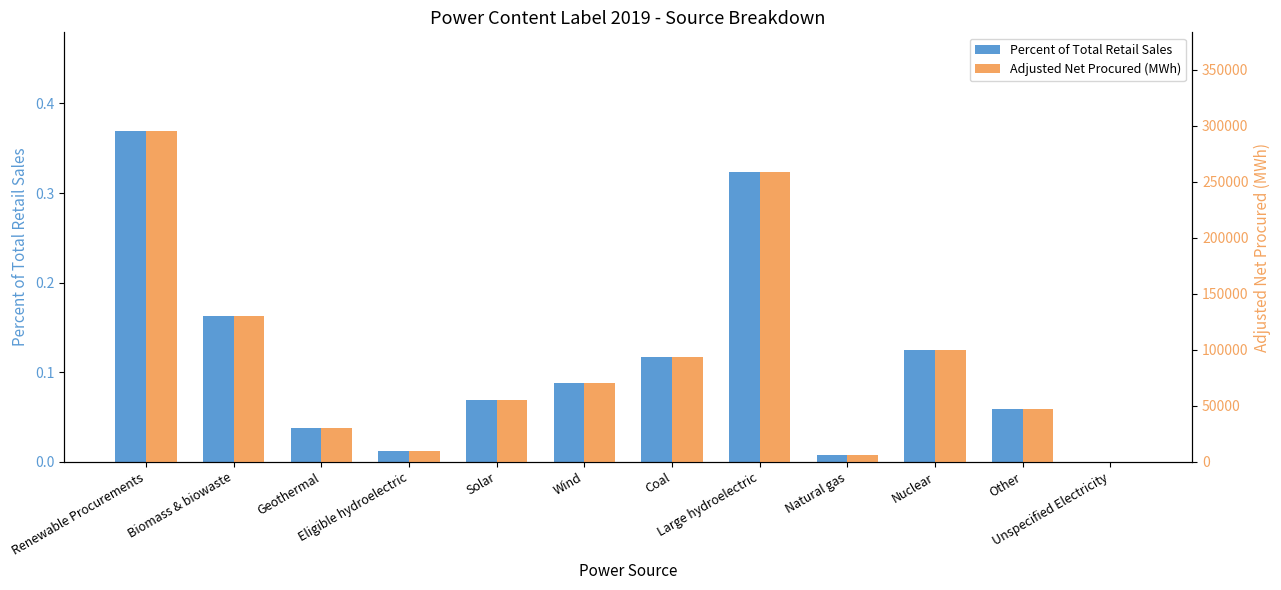

Reading left to right, extract all data points from this chart.

Percent of Total Retail Sales: Renewable Procurements=0.4	Biomass & biowaste=0.2	Geothermal=0.0	Eligible hydroelectric=0.0	Solar=0.1	Wind=0.1	Coal=0.1	Large hydroelectric=0.3	Natural gas=0.0	Nuclear=0.1	Other=0.1	Unspecified Electricity=0.0
Adjusted Net Procured (MWh): Renewable Procurements=295000.0	Biomass & biowaste=130000.0	Geothermal=30000.0	Eligible hydroelectric=10000.0	Solar=55000.0	Wind=70000.0	Coal=93333.3	Large hydroelectric=259150.0	Natural gas=5850.0	Nuclear=100000.0	Other=46666.7	Unspecified Electricity=0.0